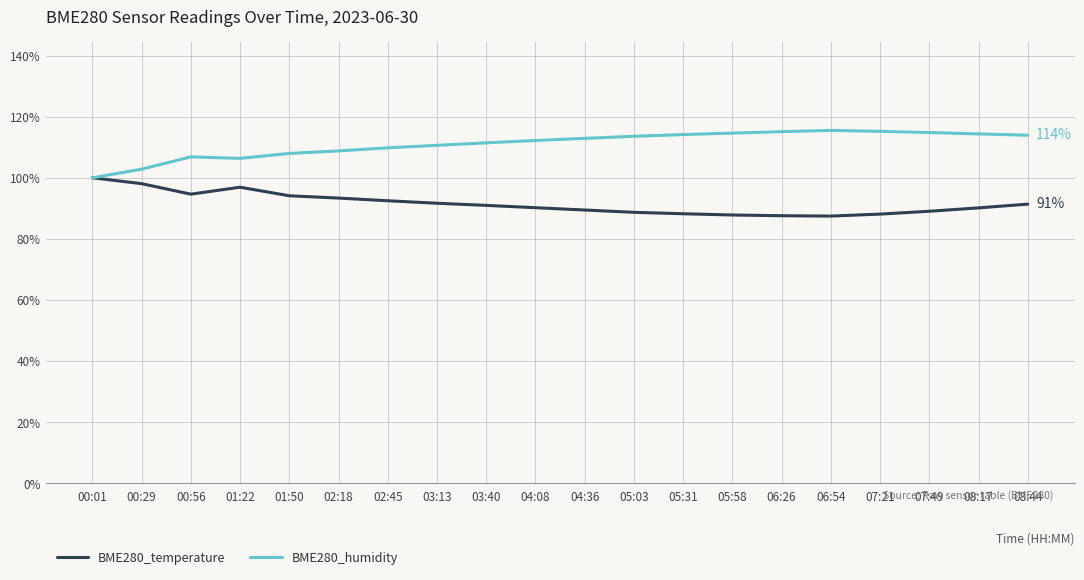

What is the difference between the second highest and minimum values in the BME280_temperature series?

10.6